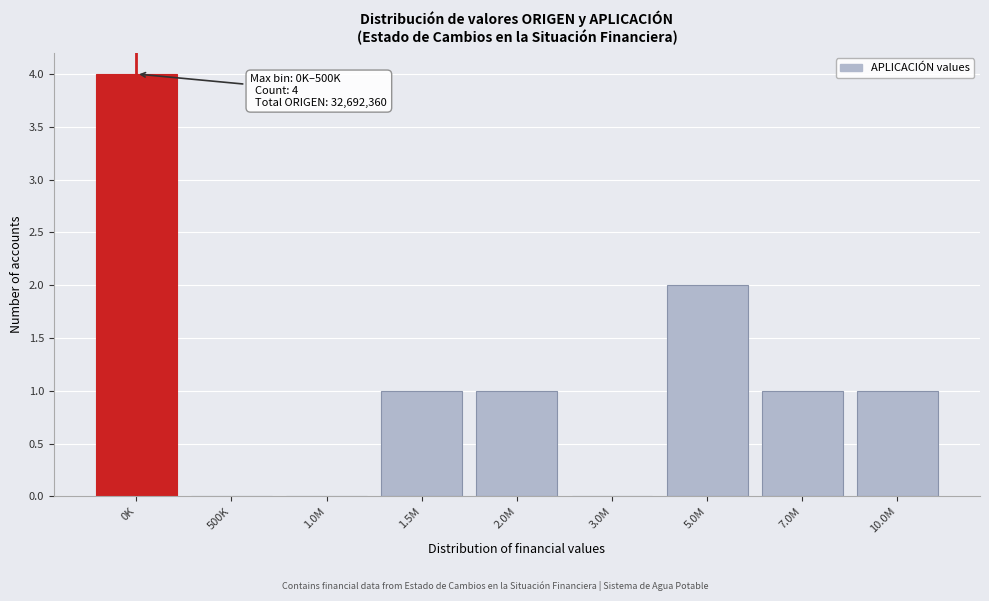

Reading left to right, transcribe all the data shown in this chart.

0K=4	500K=0	1.0M=0	1.5M=1	2.0M=1	3.0M=0	5.0M=2	7.0M=1	10.0M=1